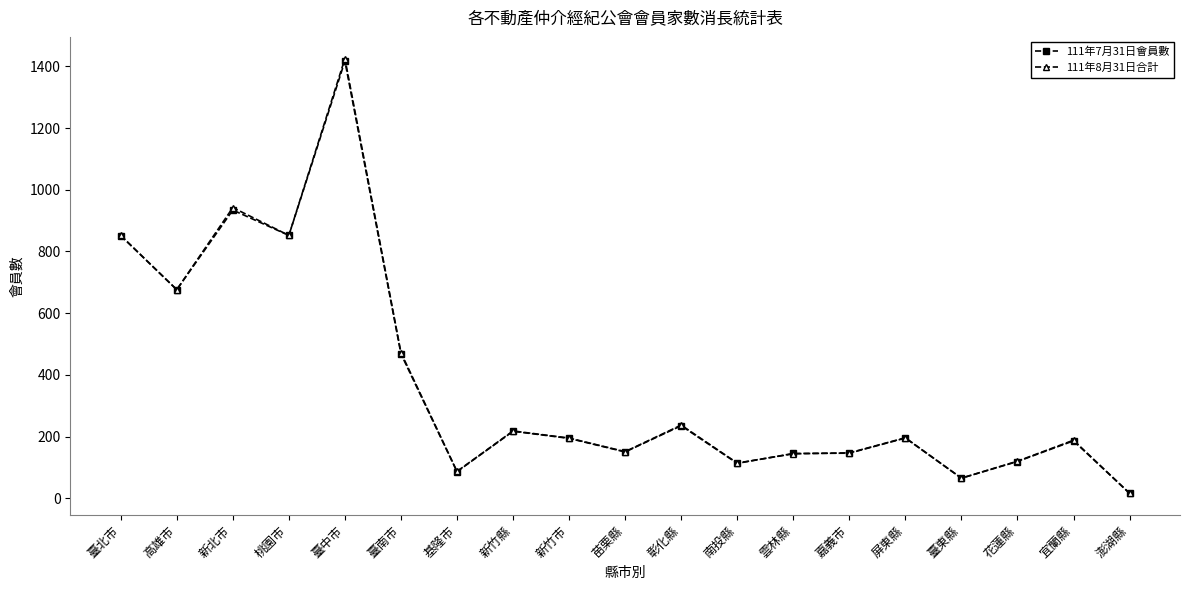

True or false: 111年7月31日會員數 has a value of 1517 at 臺北市.

False